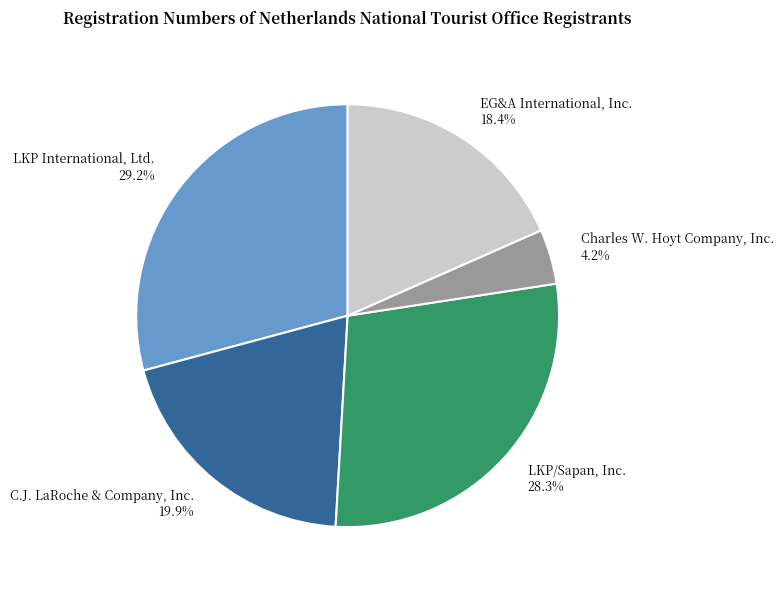

What is the ratio of the value at EG&A International, Inc. 18.4% to the value at C.J. LaRoche & Company, Inc. 19.9%?

0.9